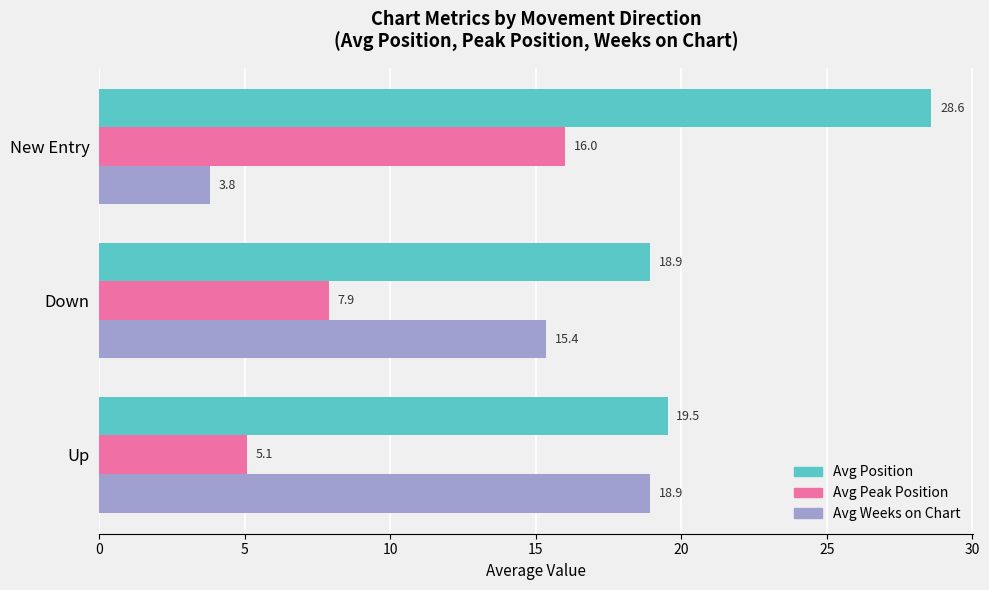

What is the difference between the maximum and minimum values in the Avg Weeks on Chart series?

15.1